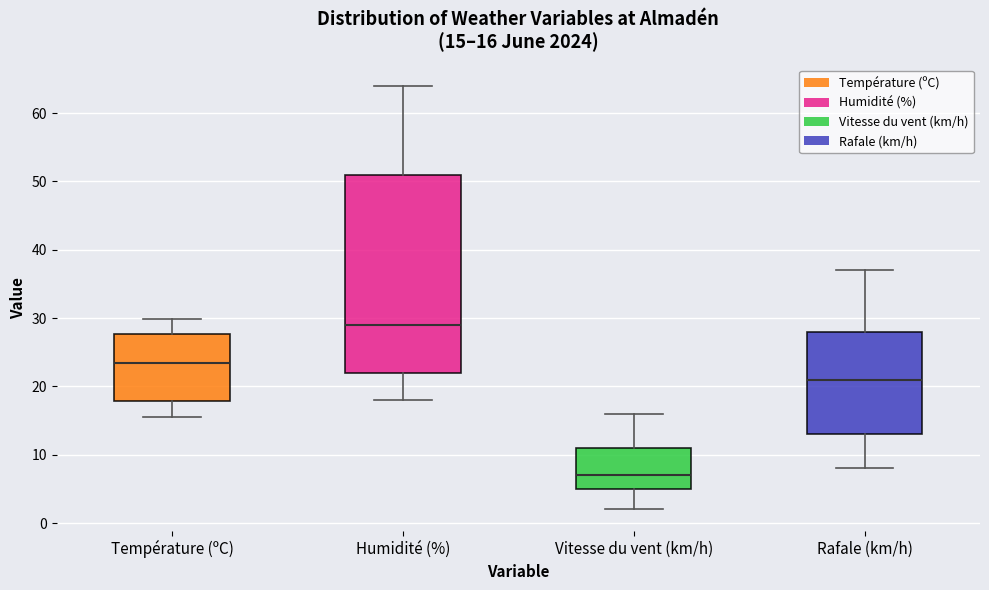

Which box's median line is the highest?

Humidité (%)